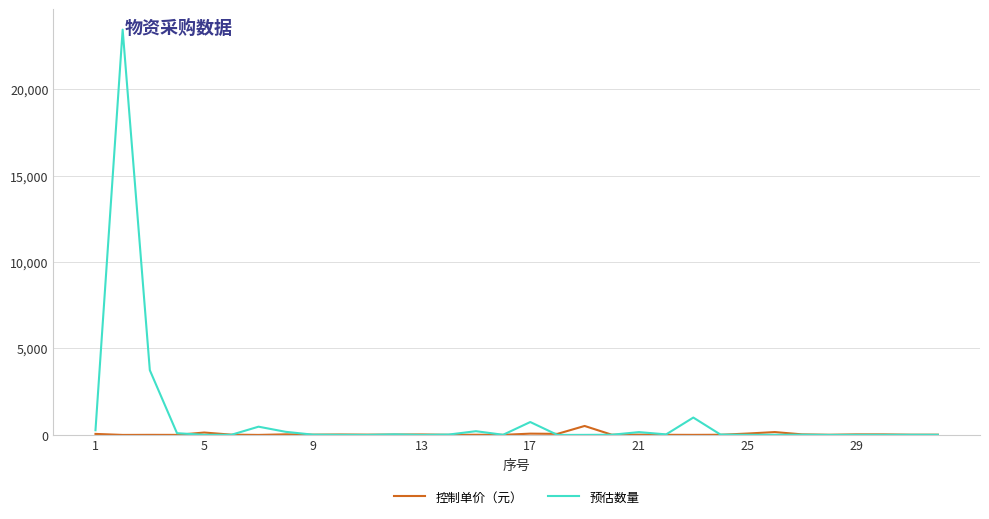

What is the greatest value displayed?

23440.0